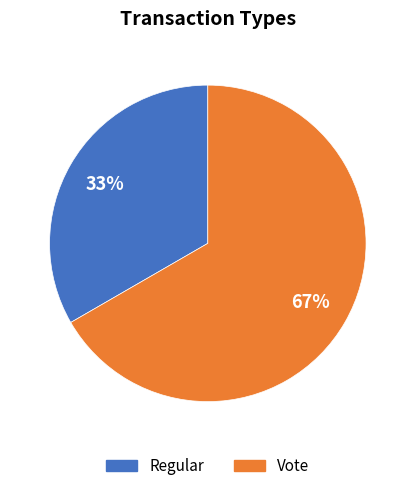

To the nearest percent, what portion does Regular represent?

33%